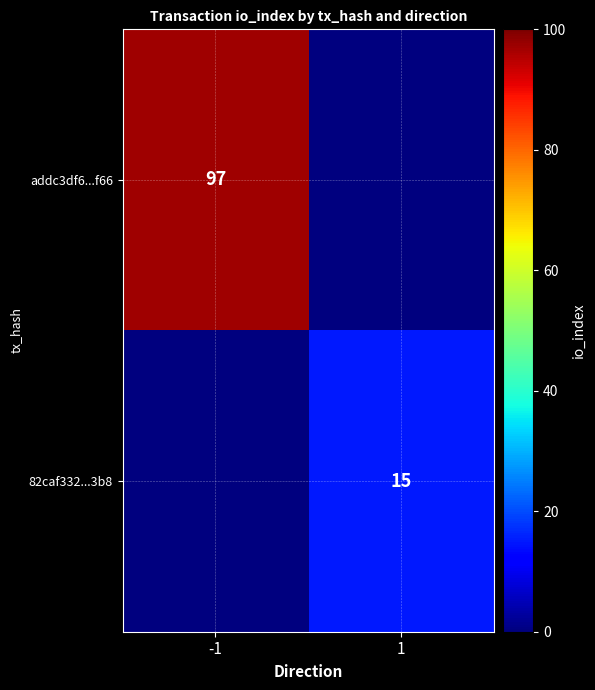

The 82caf332...3b8 series shows 21 at 1. True or false?

False